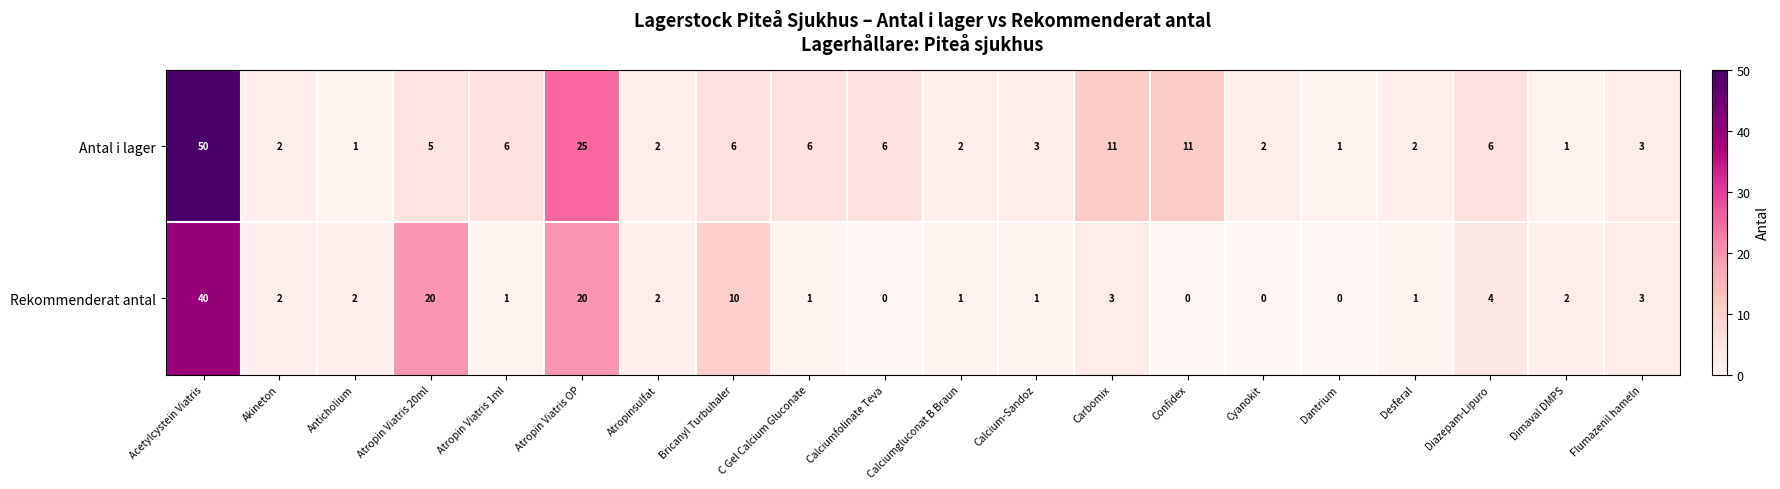

What is the difference between the second highest and second lowest values in the Rekommenderat antal series?

20